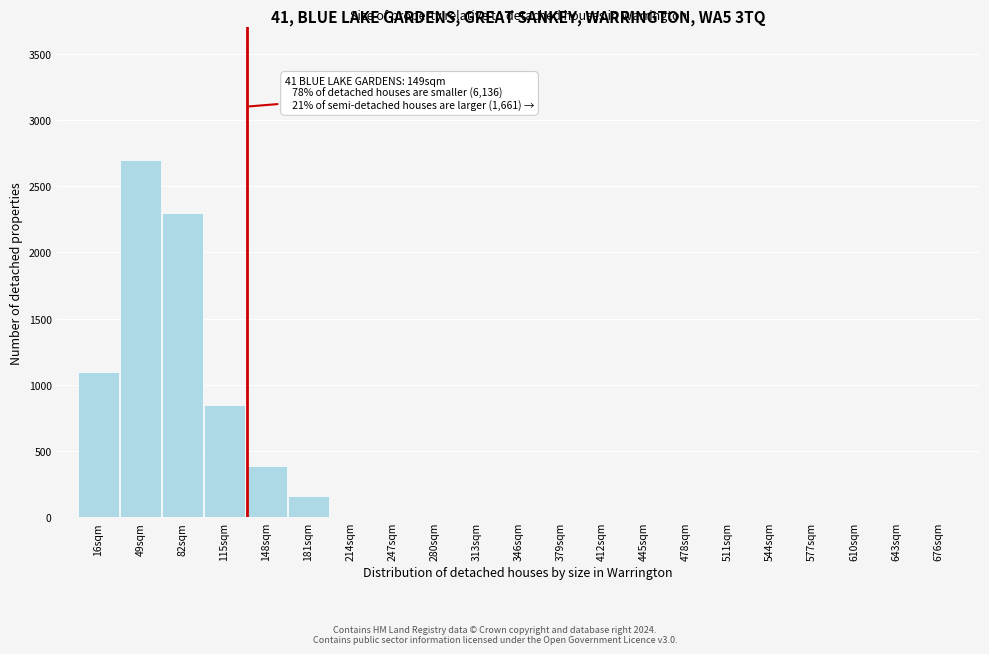

Reading left to right, what are all the values shown in this chart?

16sqm=1100	49sqm=2700	82sqm=2300	115sqm=850	148sqm=390	181sqm=160	214sqm=0	247sqm=0	280sqm=0	313sqm=0	346sqm=0	379sqm=0	412sqm=0	445sqm=0	478sqm=0	511sqm=0	544sqm=0	577sqm=0	610sqm=0	643sqm=0	676sqm=0